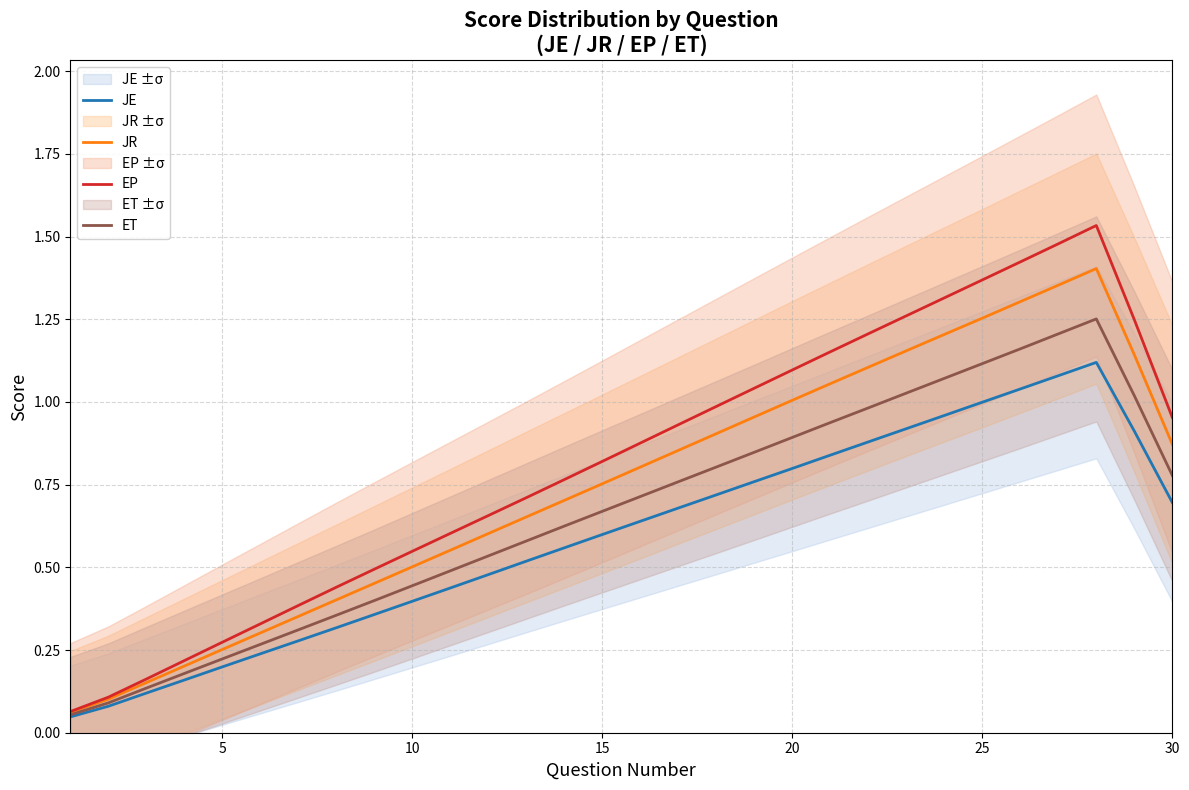

True or false: EP has a value of 1.4 at 25.

True